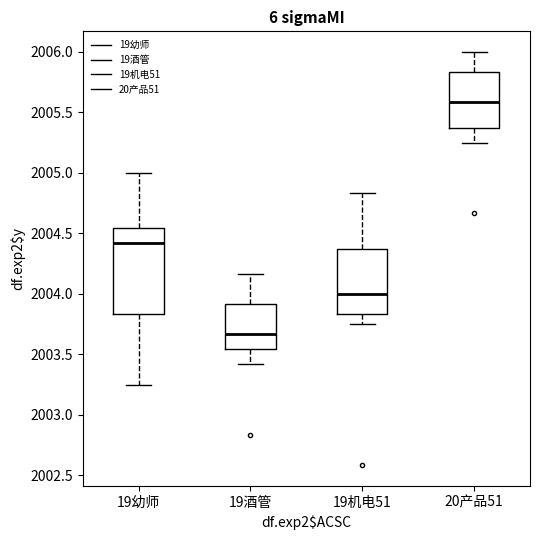

Reading left to right, transcribe this box plot: for each box, give where its median line is, the range the box spans, and where its two whiskers end, as read against the y-axis. The values are not printed on the chart, so give them approximately, as read against the axis.

19幼师: median 2004.40, box 2003.85 to 2004.55, whiskers 2003.25 to 2005.00
19酒管: median 2003.65, box 2003.55 to 2003.90, whiskers 2003.40 to 2004.15
19机电51: median 2004.00, box 2003.85 to 2004.40, whiskers 2003.75 to 2004.85
20产品51: median 2005.60, box 2005.40 to 2005.85, whiskers 2005.25 to 2006.00